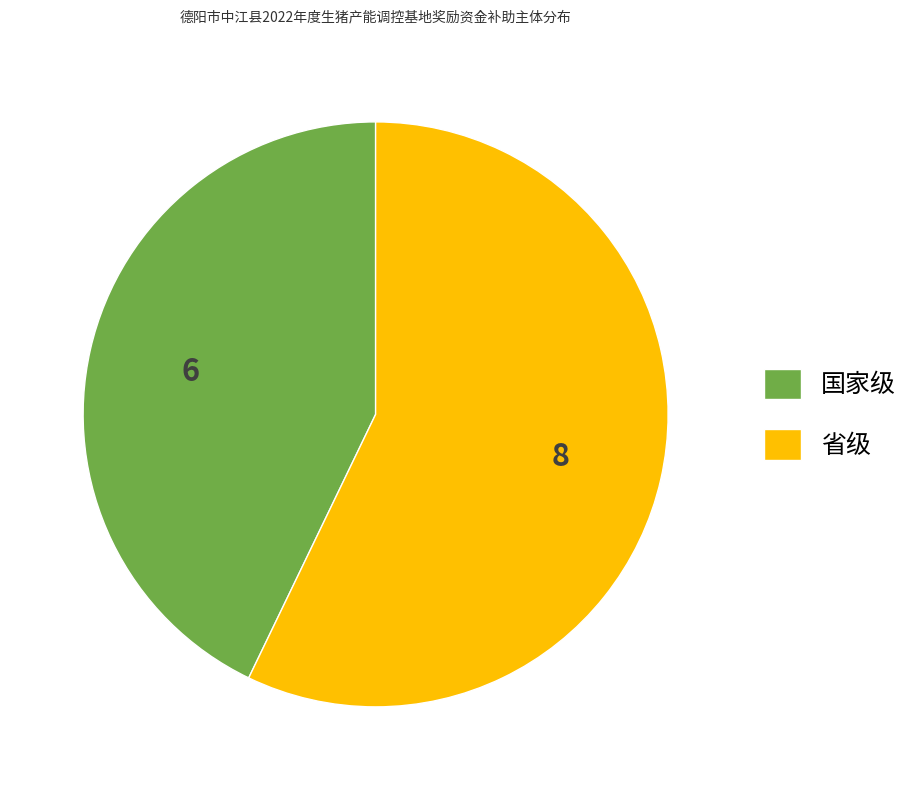

True or false: 省级 accounts for 57% of the total.

True